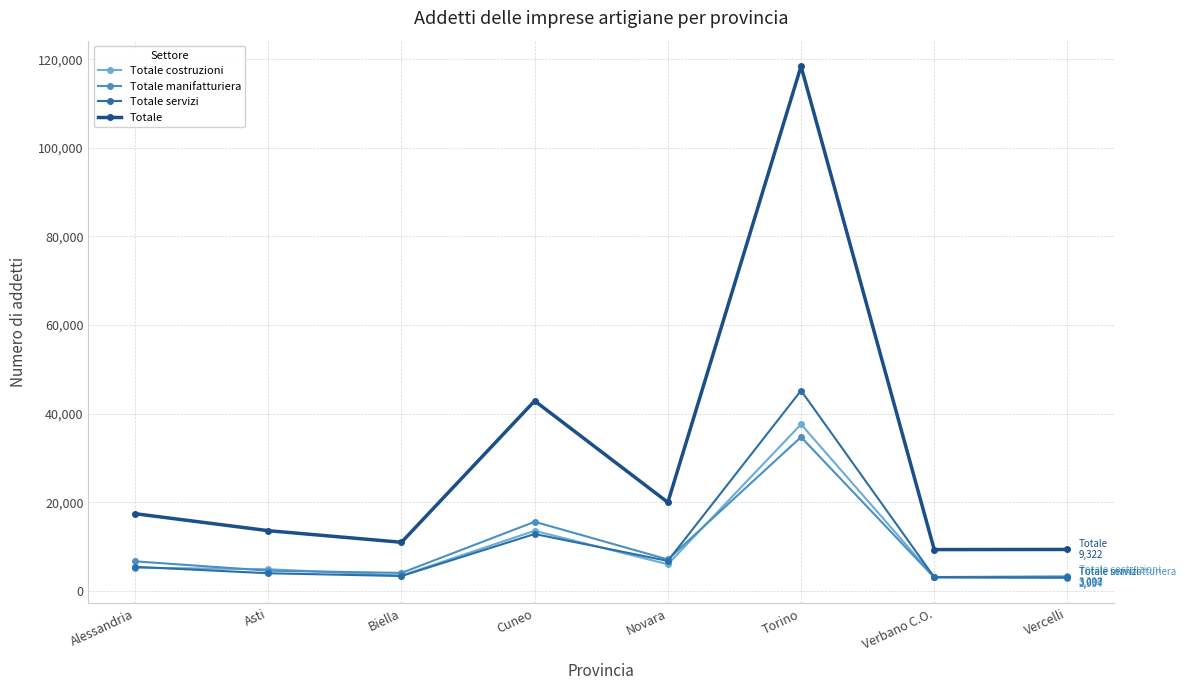

Which series changed the most between Asti and Torino?

Totale